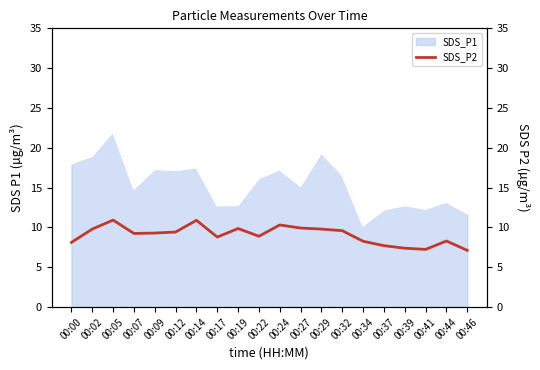

True or false: SDS_P1 has a value of 19.4 at 00:29.

True